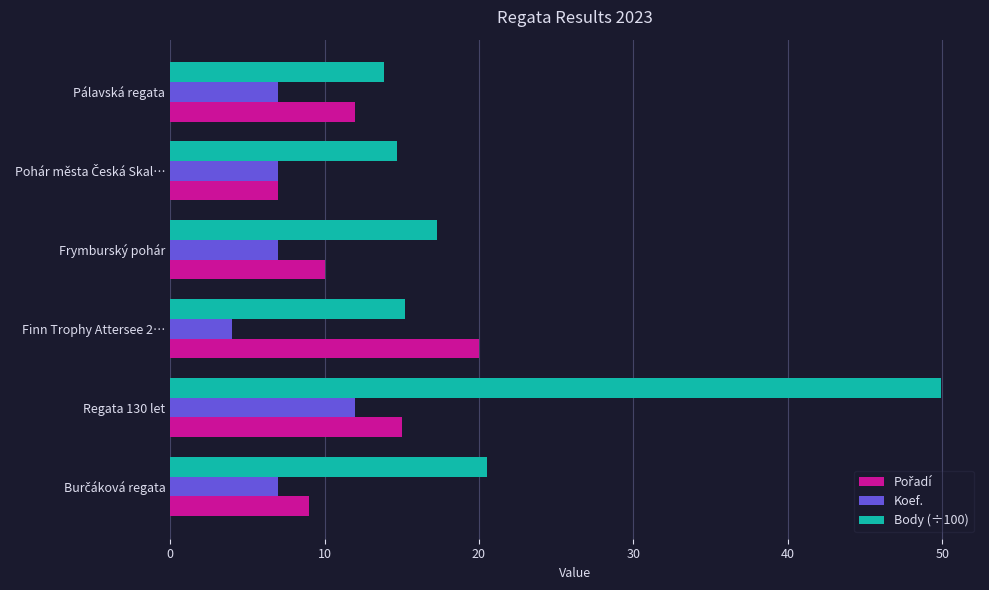

How many categories are shown in the chart?

6